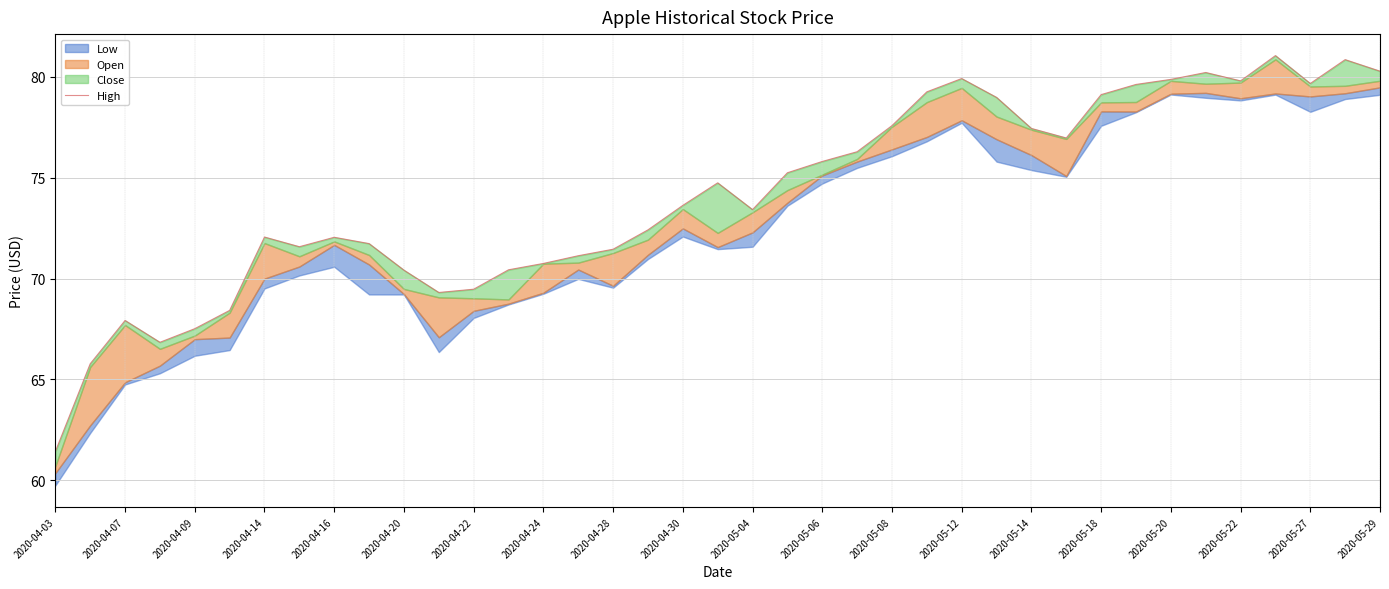

What is the difference between the maximum and minimum values?

19.6